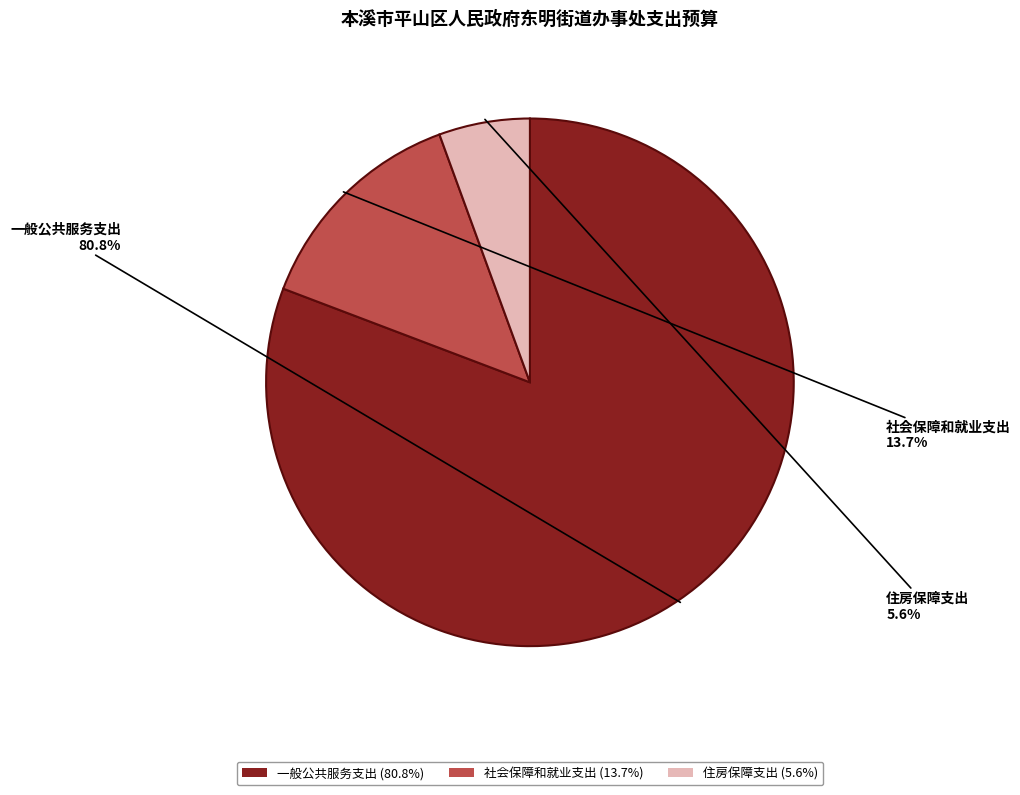

Is it true that 社会保障和就业支出 is 5% of the pie?

False